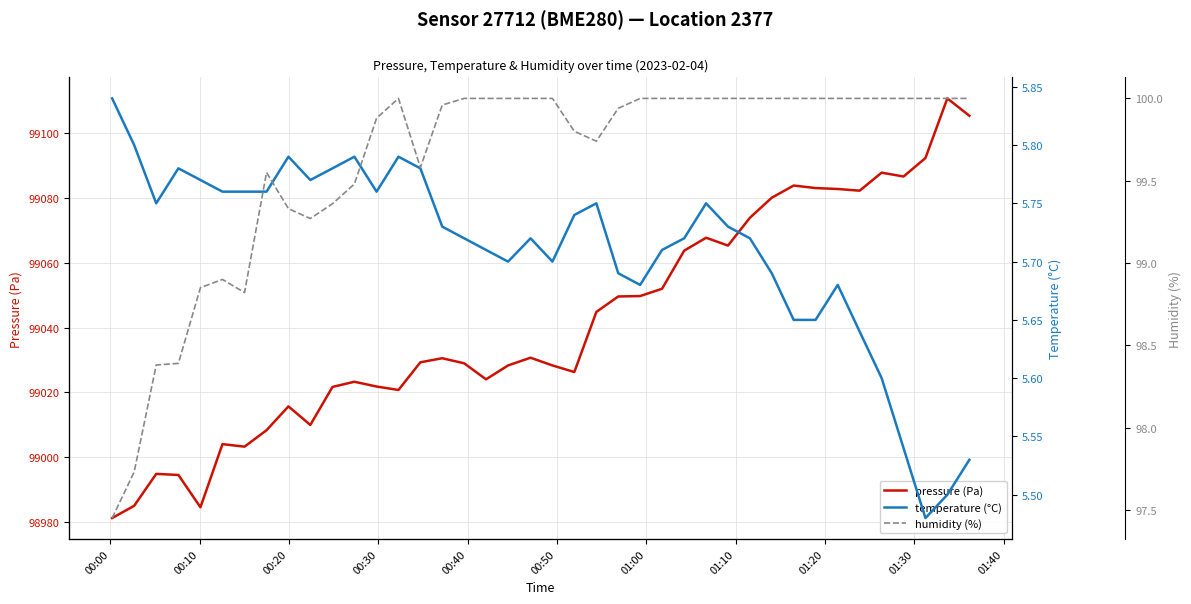

What is the smallest value displayed?

5.5